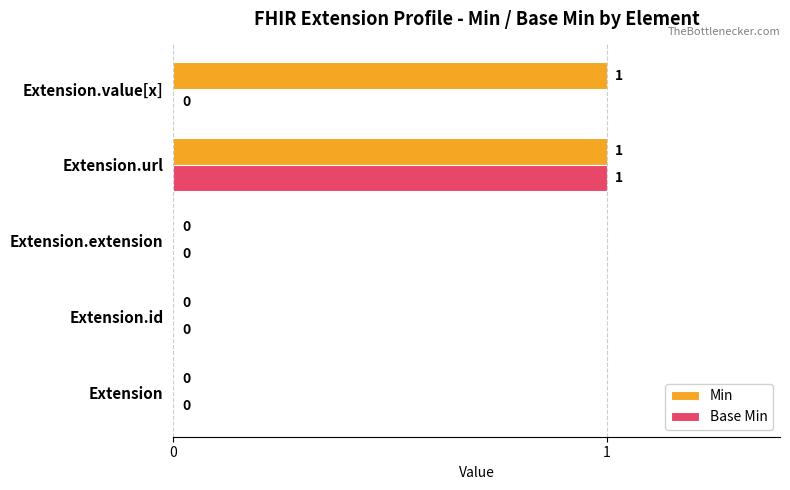

How many Min values are between 0 and 1?

5